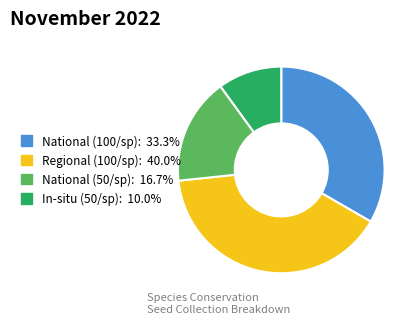

Is there any slice that represents more than half of the pie?

No